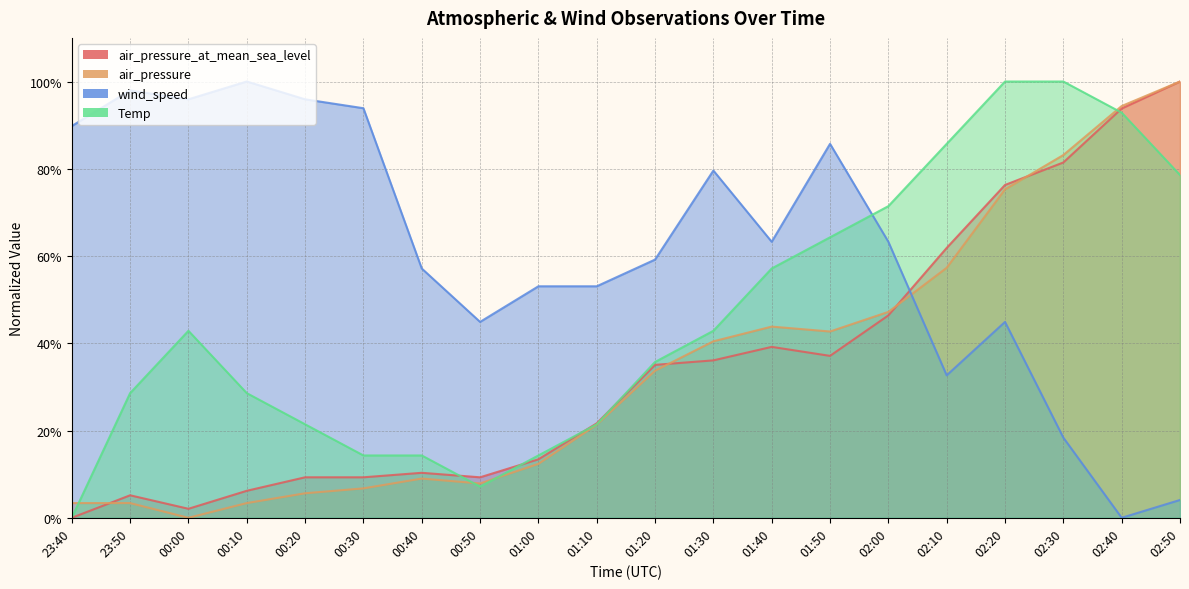

What is the difference between the air_pressure values at 02:30 and 00:00?

83.1